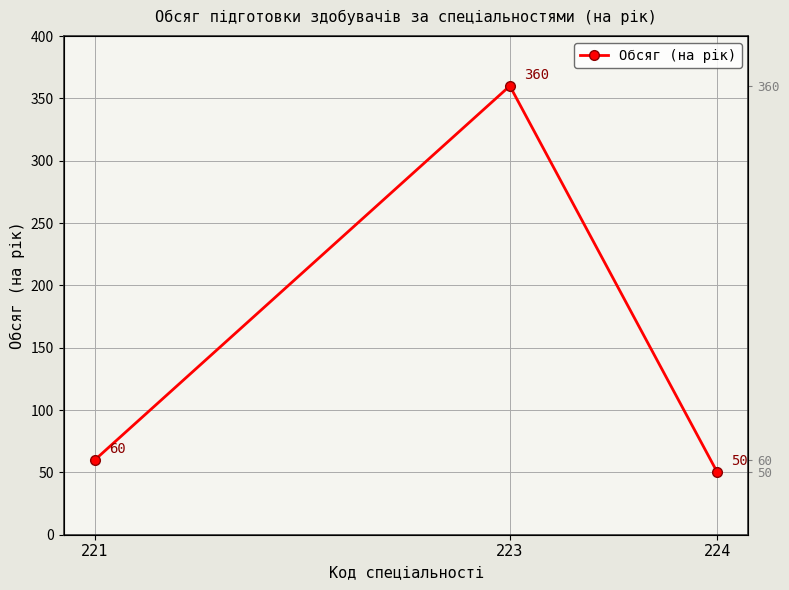

What is the value of the 3rd point from the left?

50